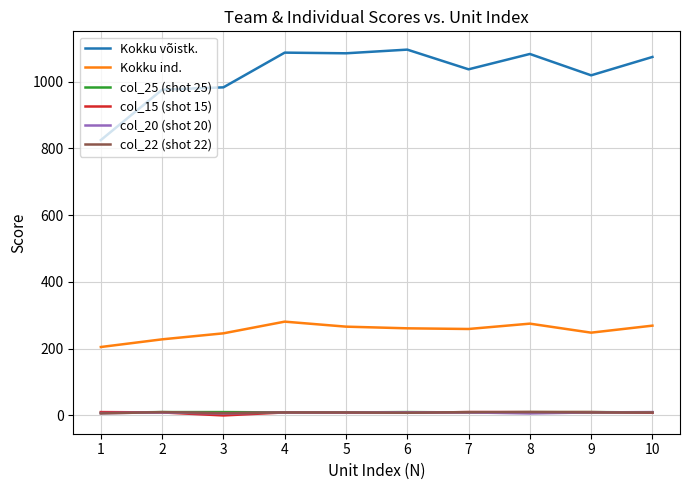

Which series has the largest total across all categories?

Kokku võistk.